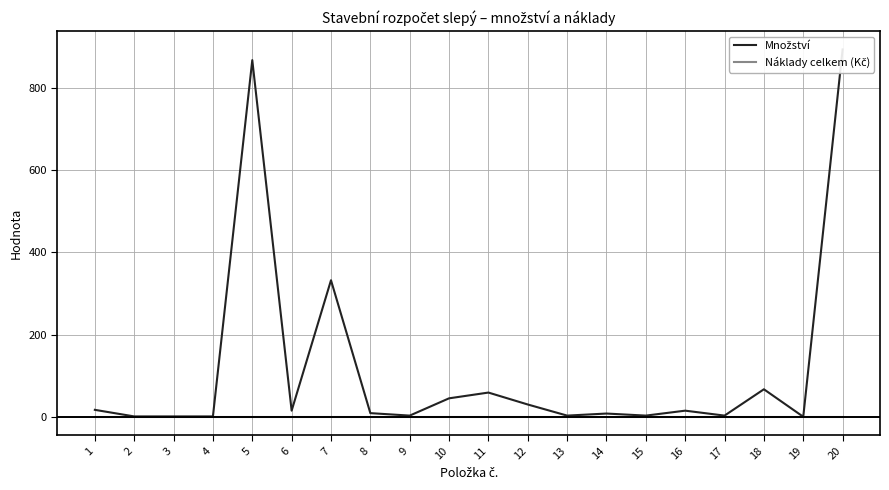

At how many categories does at least one series exceed 432?

2